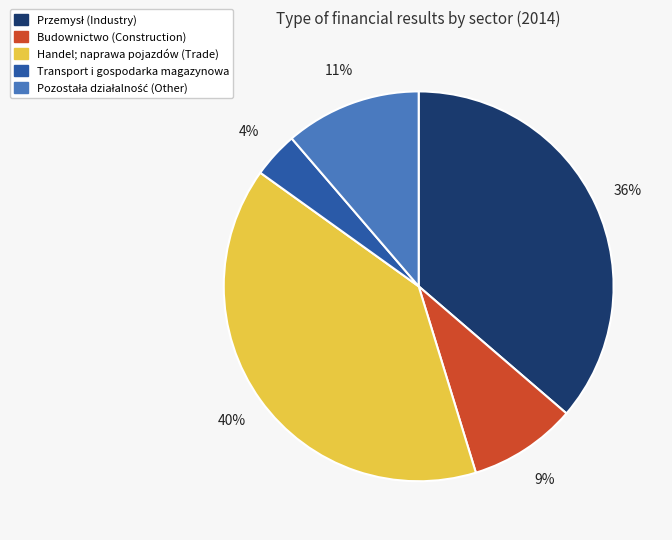

Does any single category account for the majority?

No